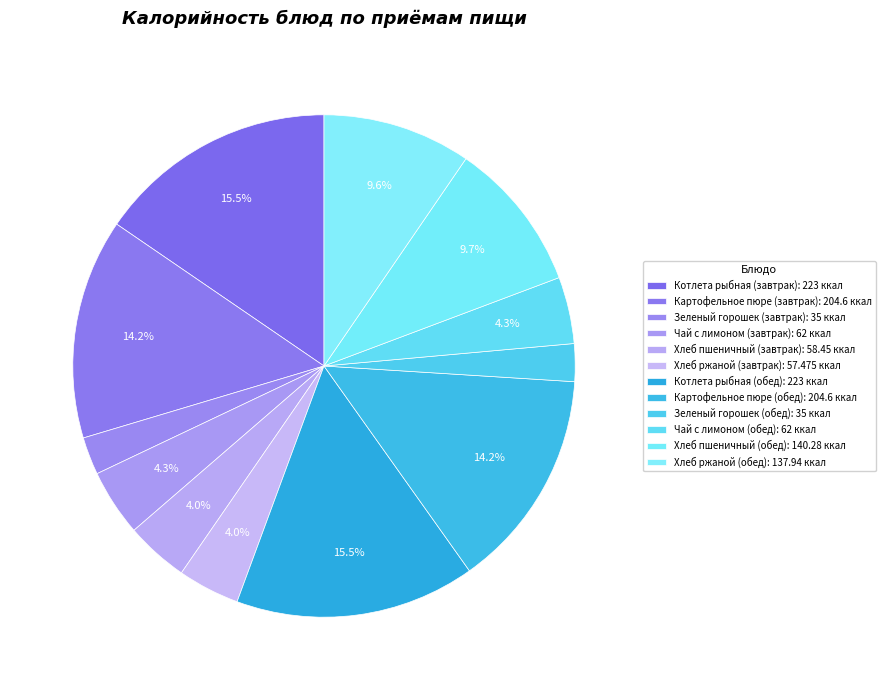

Is it true that Зеленый горошек (завтрак) is 2% of the pie?

True